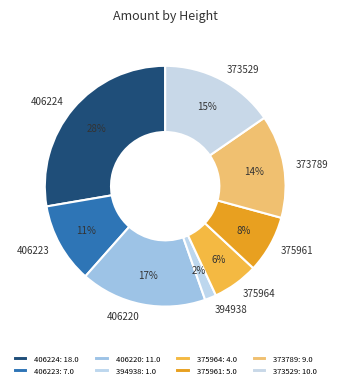

Which slice is the smallest?

394938